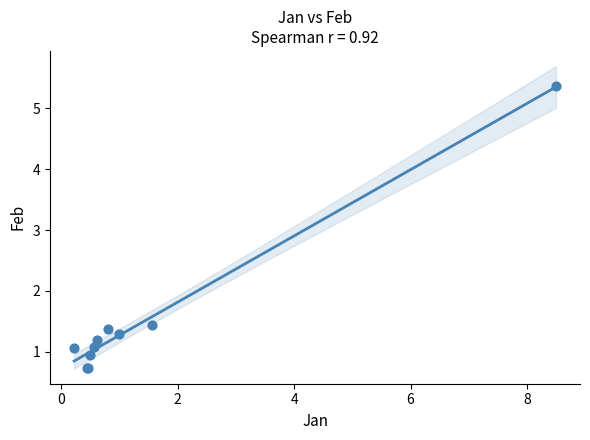

What Y value in the scatter plot is closest to 3?

1.4